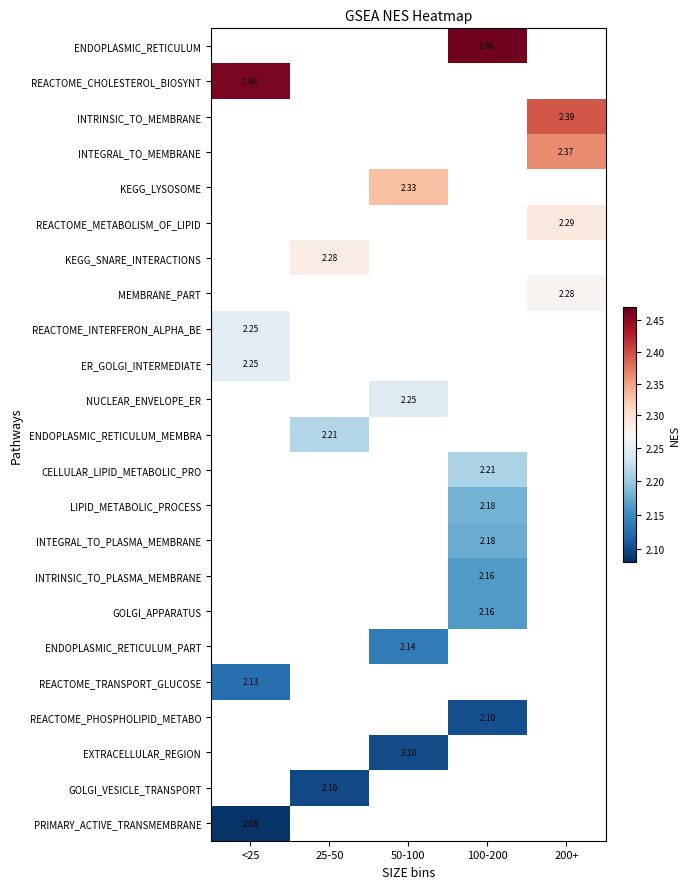

Where does the ENDOPLASMIC_RETICULUM_PART series first go above 2?

50-100